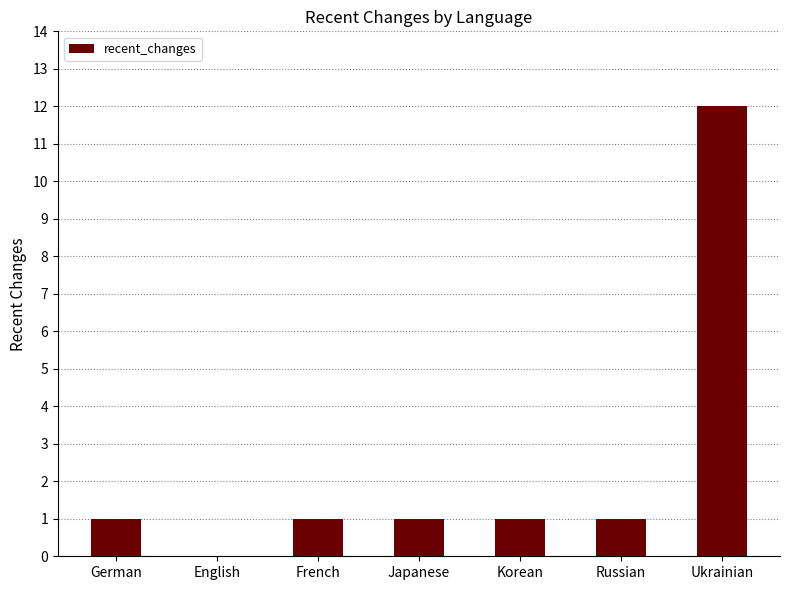

Which category has the highest value across all series?

Ukrainian